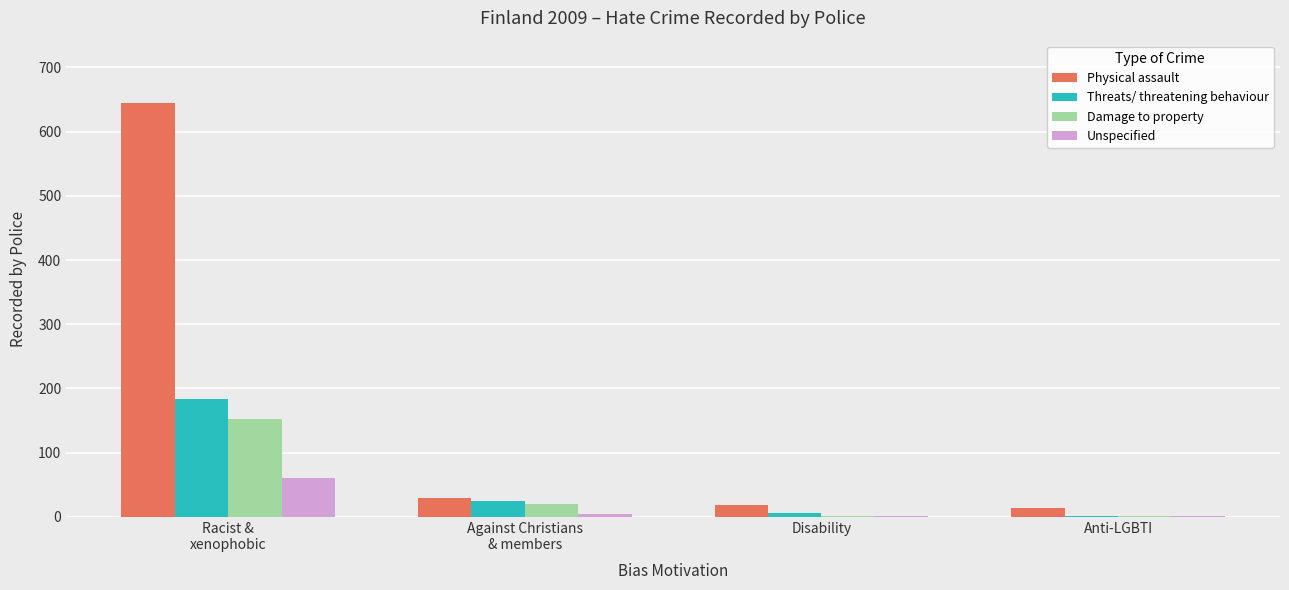

How many data points does each series have?

4